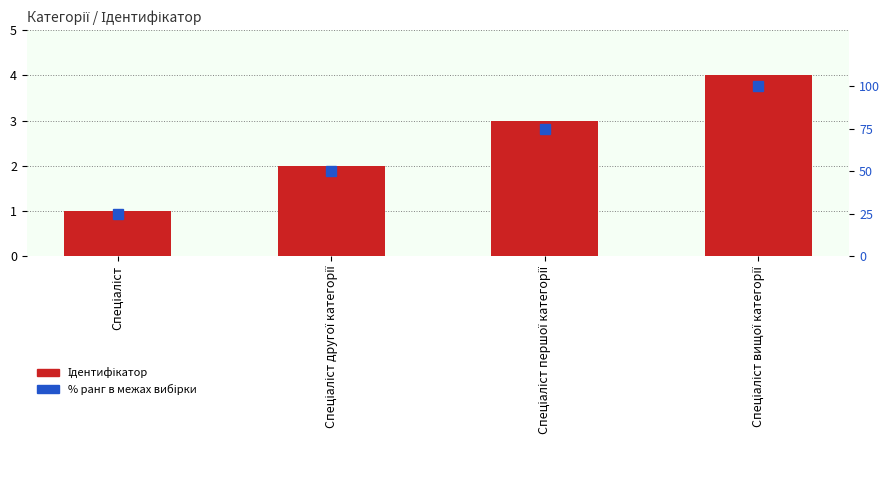

Rank the categories by % ранг value from lowest to highest.

Спеціаліст, Спеціаліст другої категорії, Спеціаліст першої категорії, Спеціаліст вищої категорії